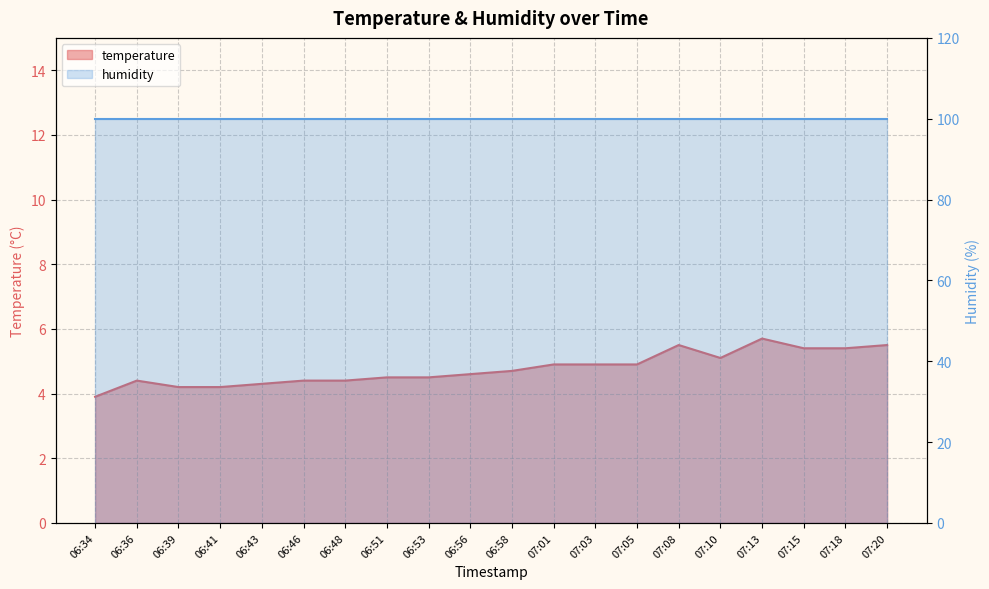

The value at 07:20 is 8.8. True or false?

False